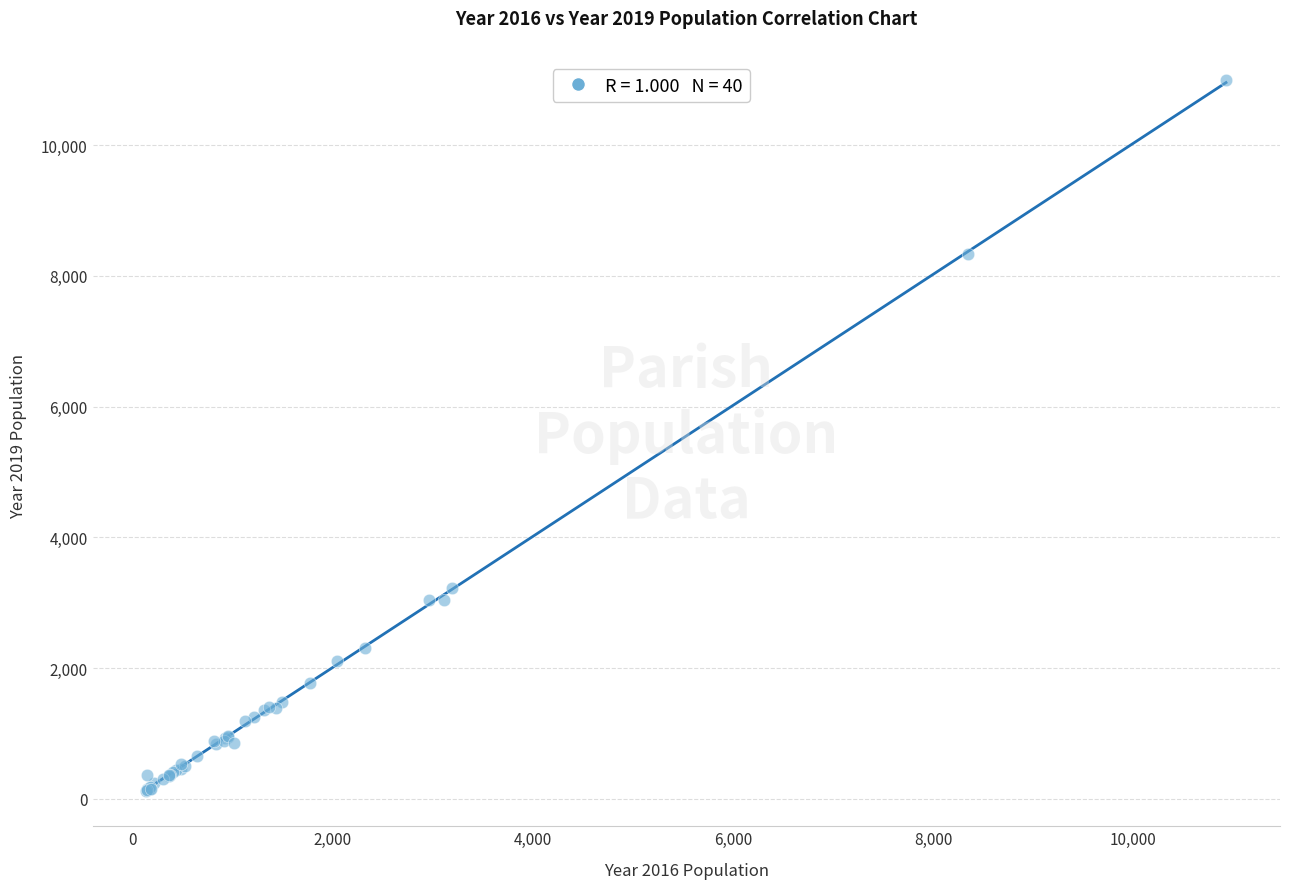

What Y value in the scatter plot is closest to 5559?

3233